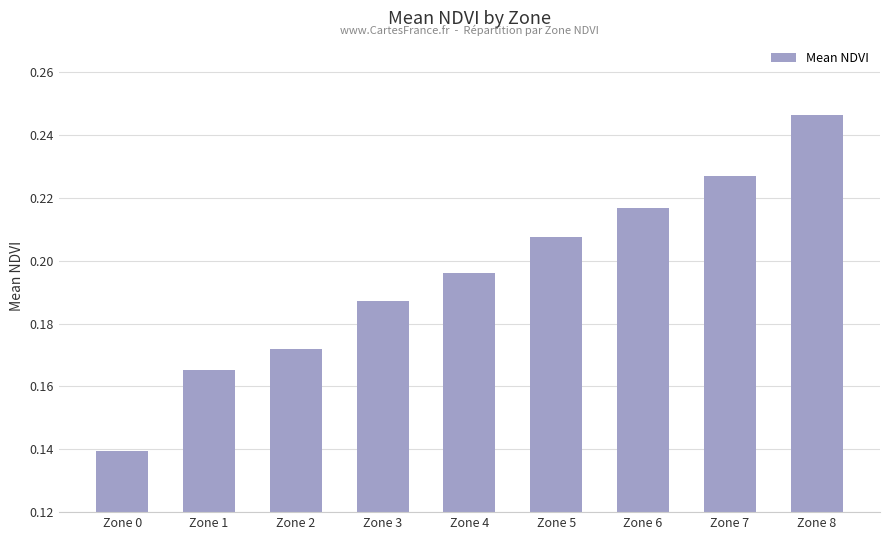

Are the bars grouped side by side (vs. stacked)?

No